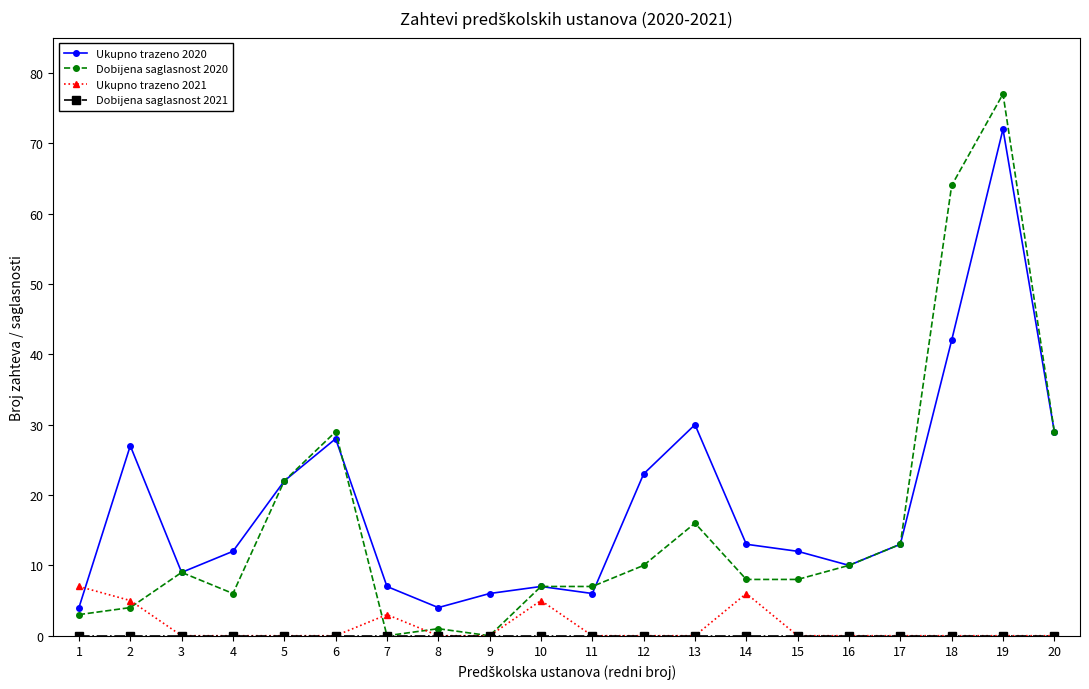

Between which two adjacent categories do Ukupno trazeno 2021 and Ukupno trazeno 2020 first intersect?

1 and 2